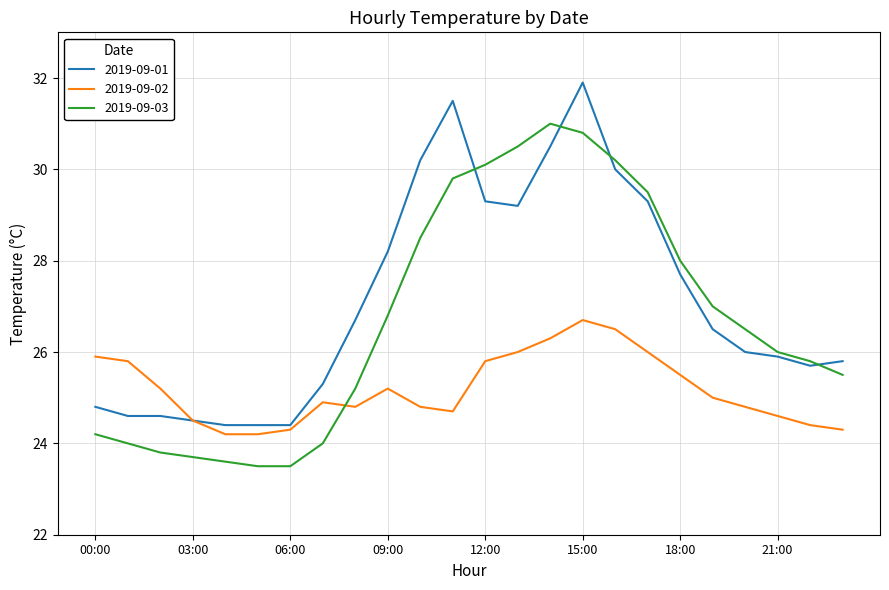

Rank the series by their average value, from highest to lowest.

2019-09-01, 2019-09-03, 2019-09-02